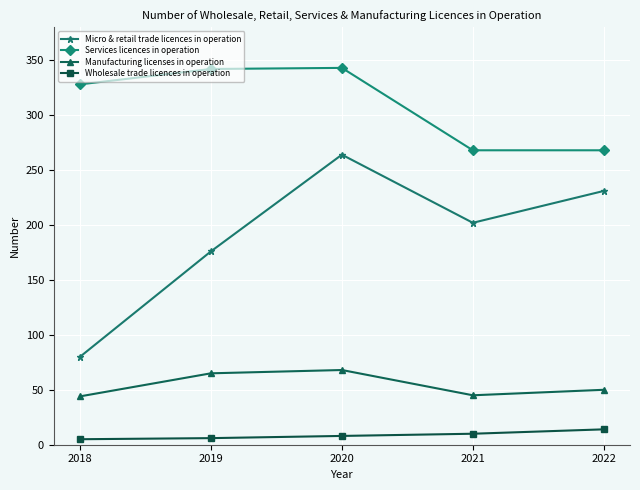

Read the Wholesale trade licences in operation value at 2019.

6